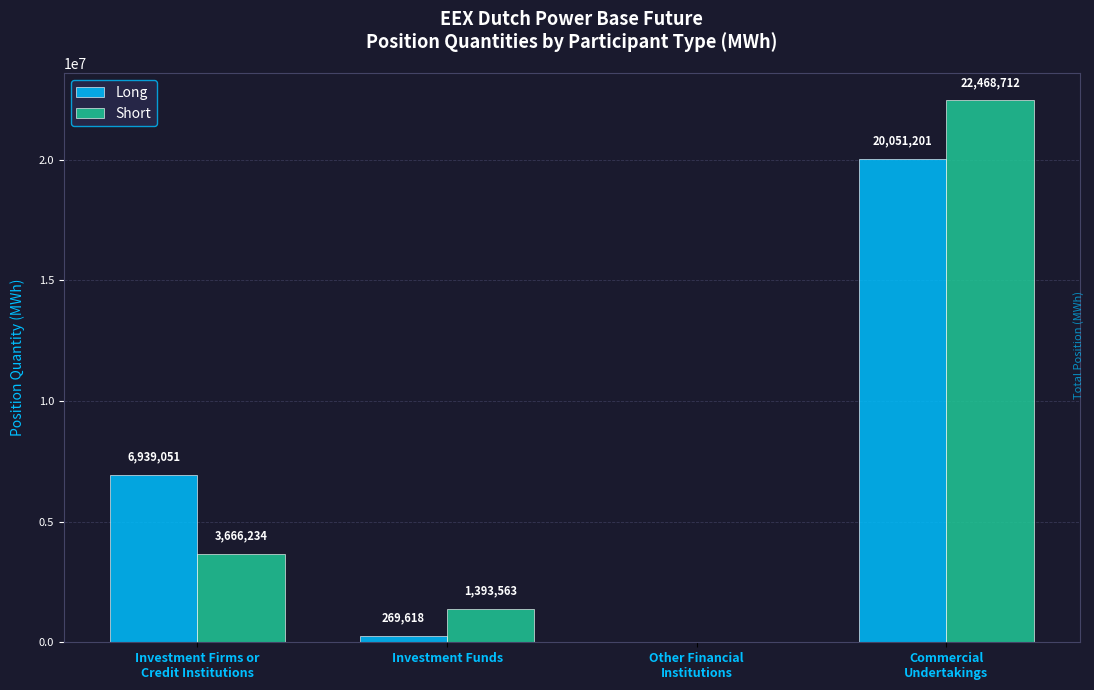

Reading right to left, list all the values displayed in this chart.

Long: 20051201	0	269618	6939051
Short: 22468712	0	1393563	3666234